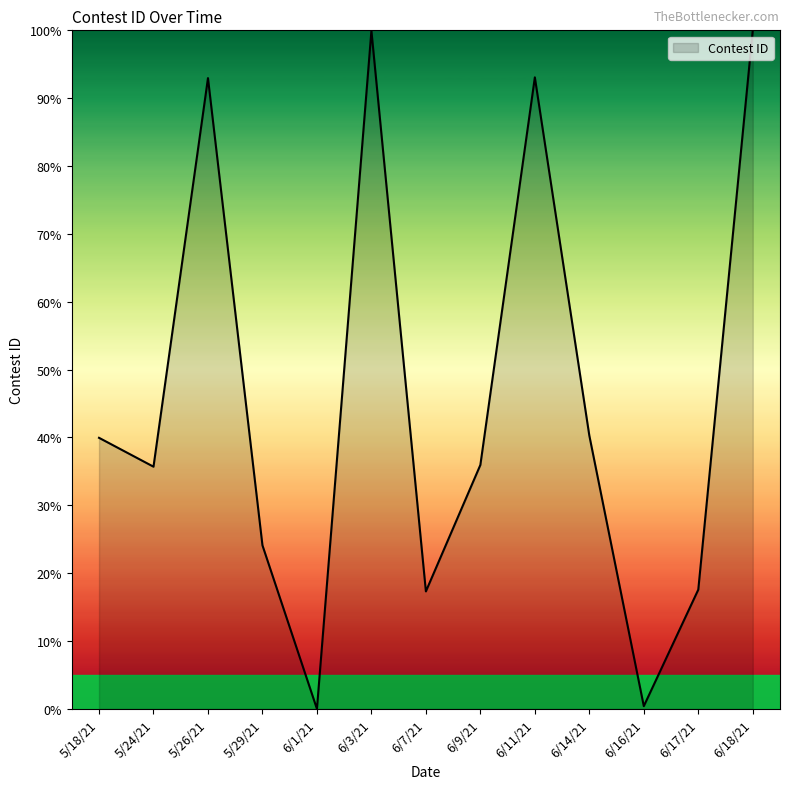

What position from the right is 6/9/21?

6